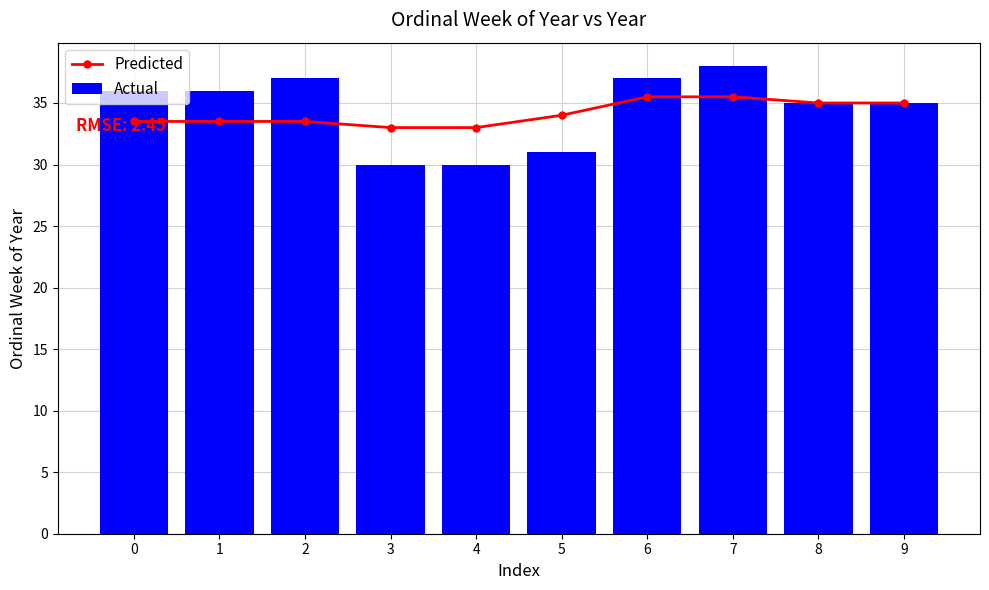

List the series in order of their overall mean, lowest first.

Predicted, Actual